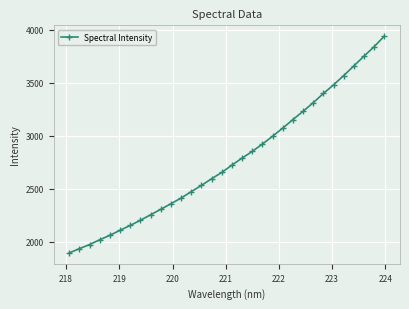

Does the chart display data point markers on the line(s)?

Yes